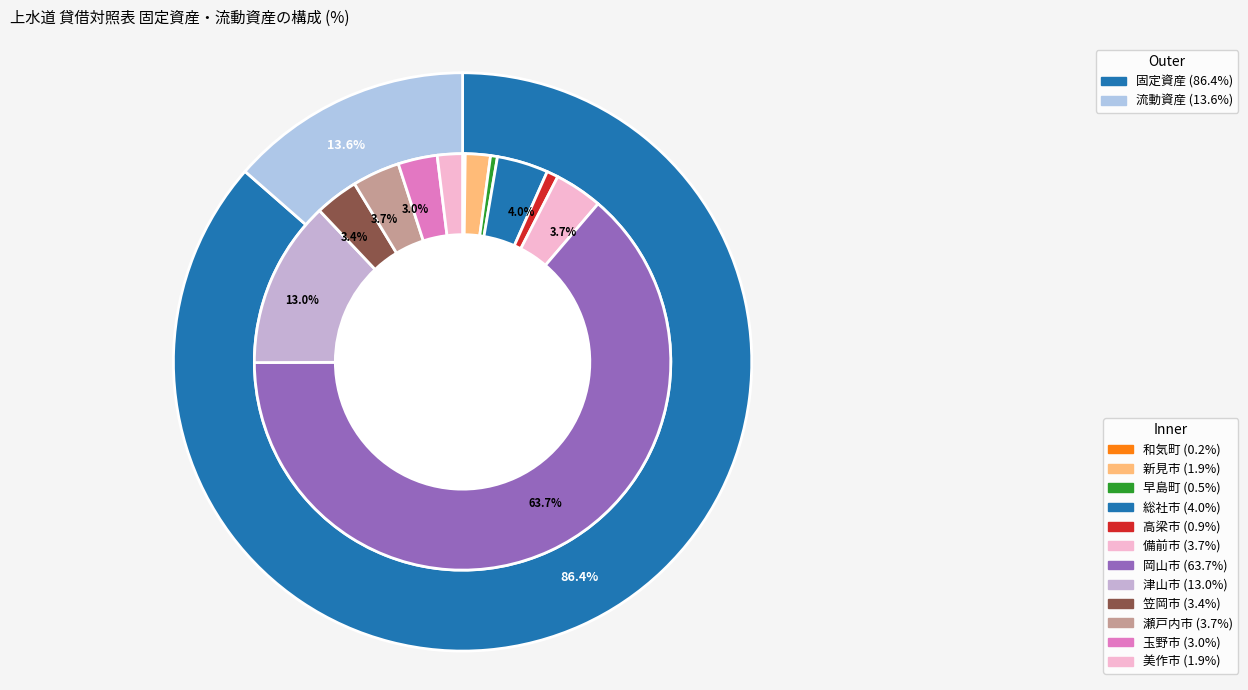

Which slice is the largest?

岡山市